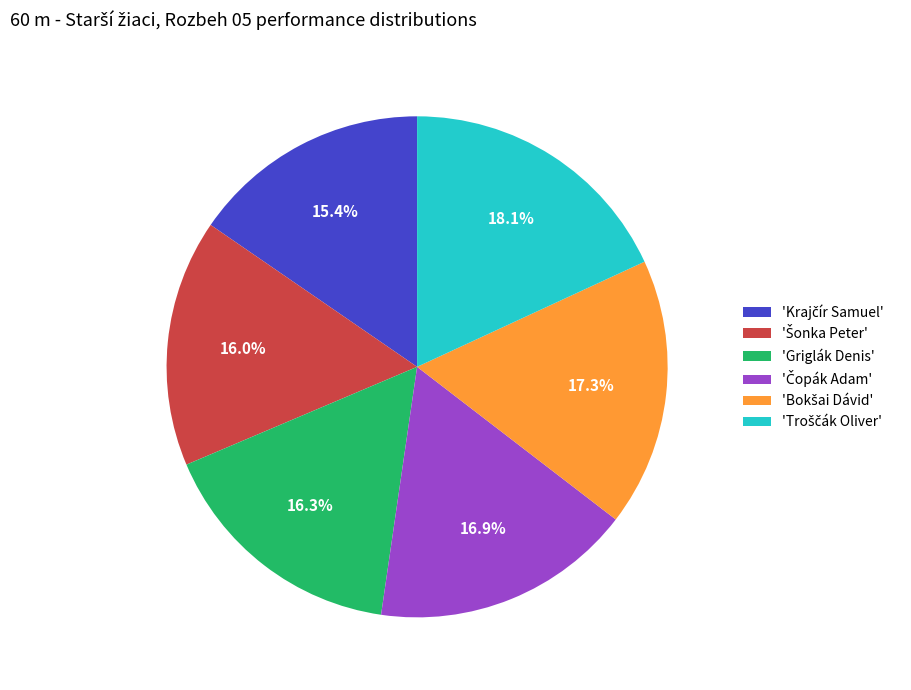

Is there a majority slice in this chart?

No